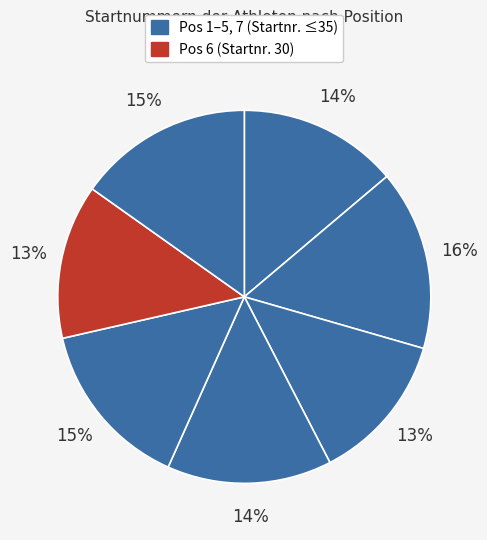

Count the number of slices in the pie.

7